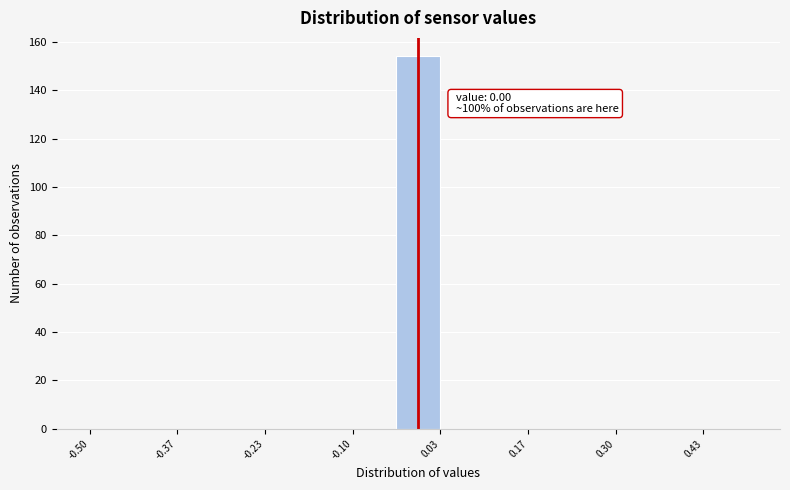

Read against the x-axis, roughly where is the centre of the tallest bar?

0.00